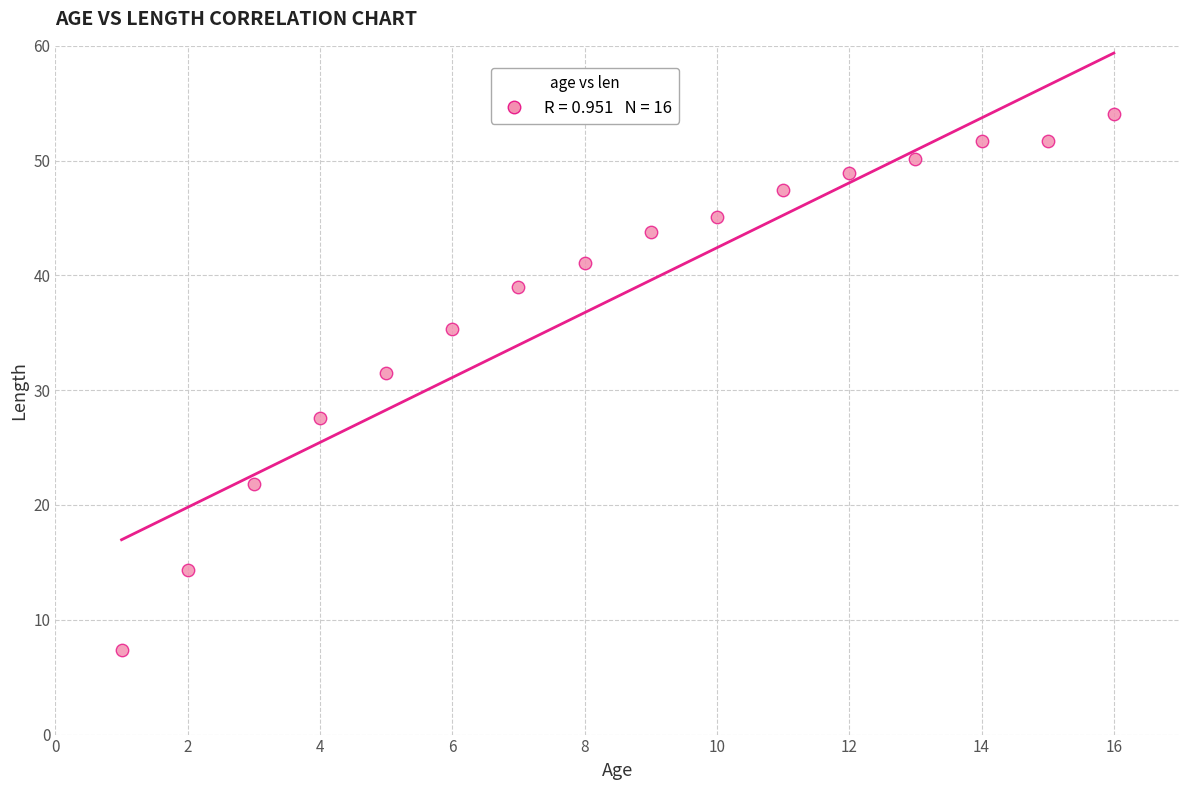

What is the range of X values (max minus min)?

15.0